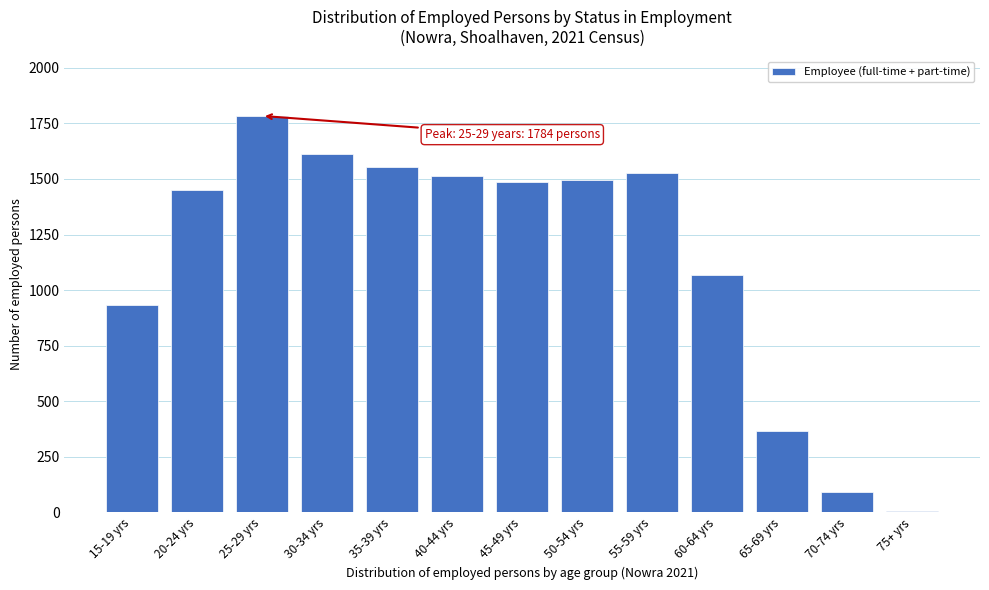

Reading left to right, transcribe all the data shown in this chart.

15-19 yrs=932	20-24 yrs=1450	25-29 yrs=1784	30-34 yrs=1612	35-39 yrs=1552	40-44 yrs=1514	45-49 yrs=1485	50-54 yrs=1495	55-59 yrs=1528	60-64 yrs=1068	65-69 yrs=367	70-74 yrs=90	75+ yrs=7